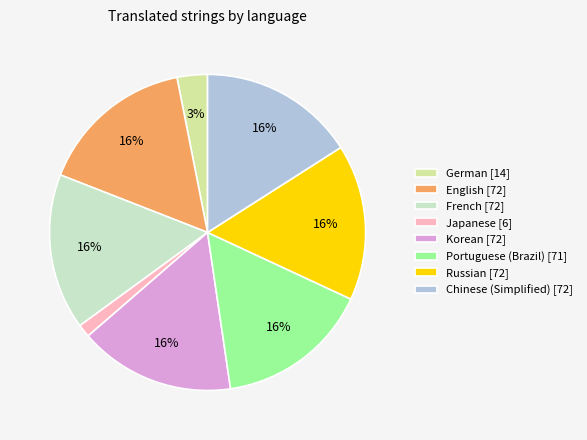

Is the sum of French [72] and English [72] greater than half?

No